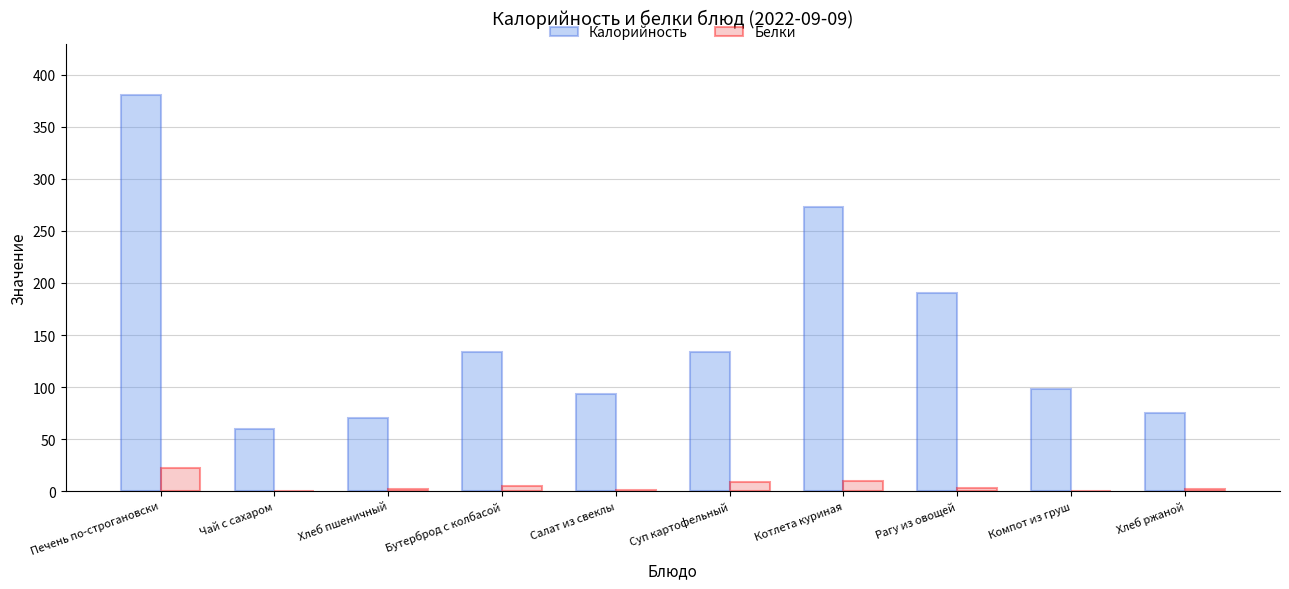

Where does the Белки series first go above 3?

Печень по-строгановски